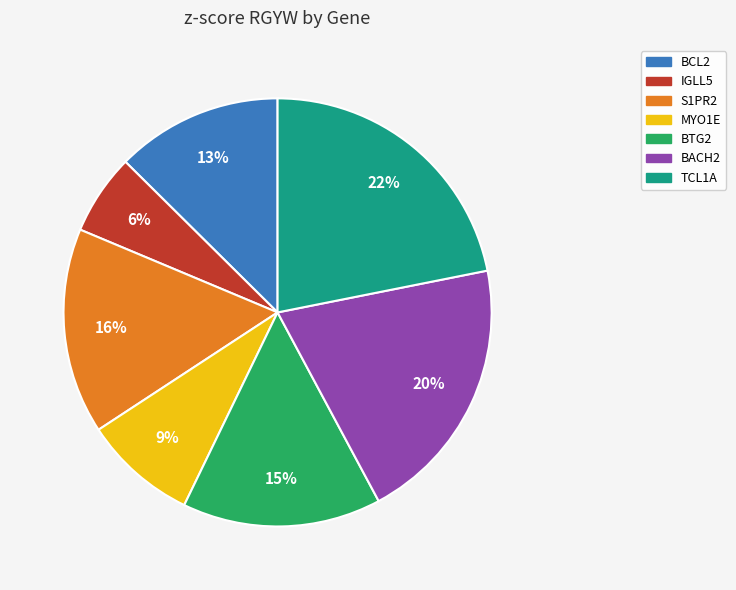

To the nearest percent, what is the difference between the MYO1E and TCL1A slice percentages?

13%